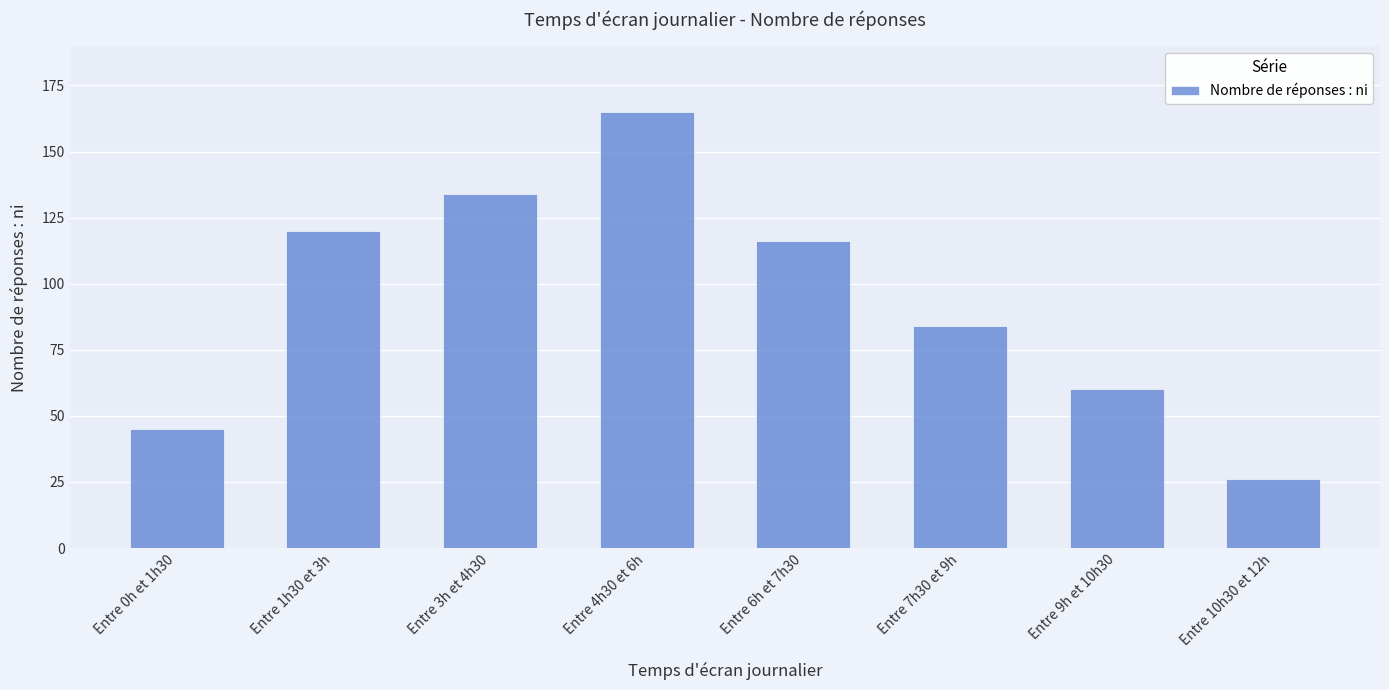

What is the change in value from Entre 0h et 1h30 to Entre 6h et 7h30?

+71